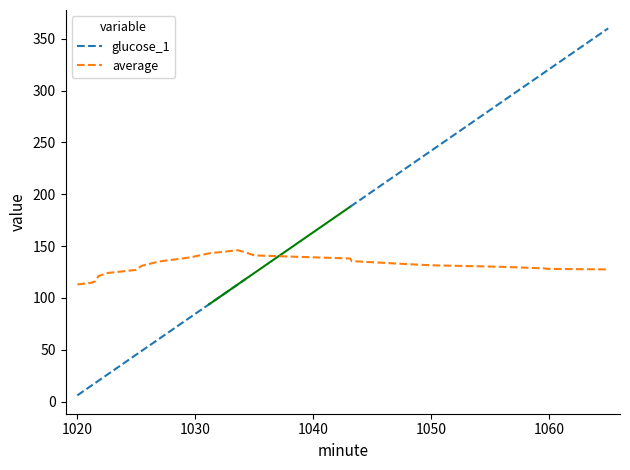

What is the lowest value of the average series?

113.0